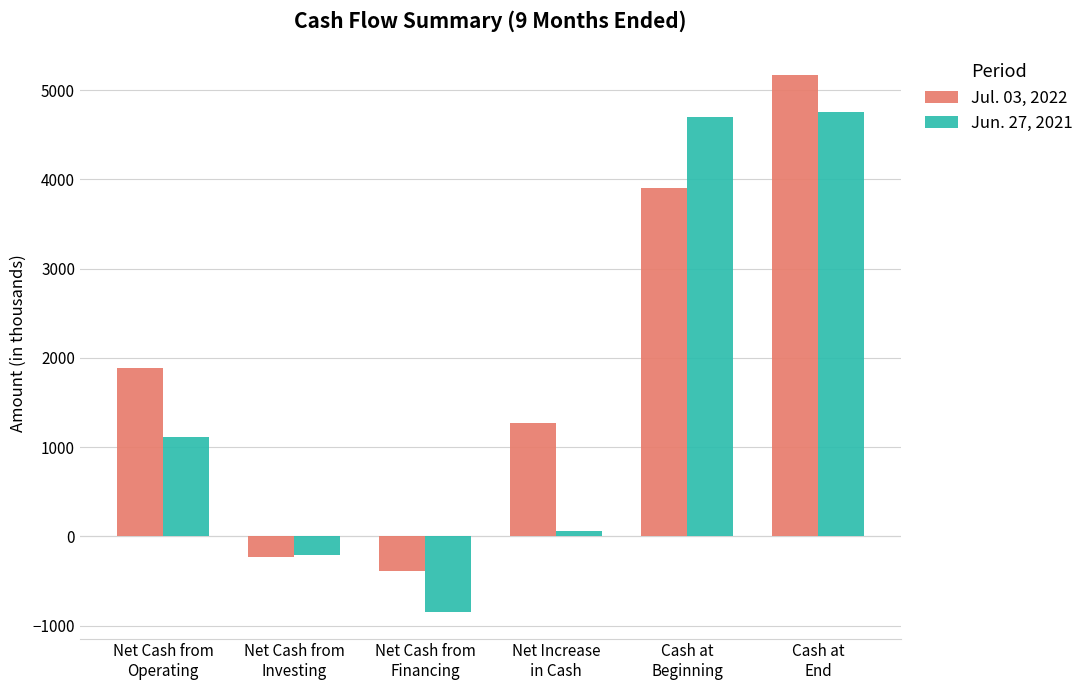

True or false: Jul. 03, 2022 has a value of 1890 at Net Cash from
Operating.

True